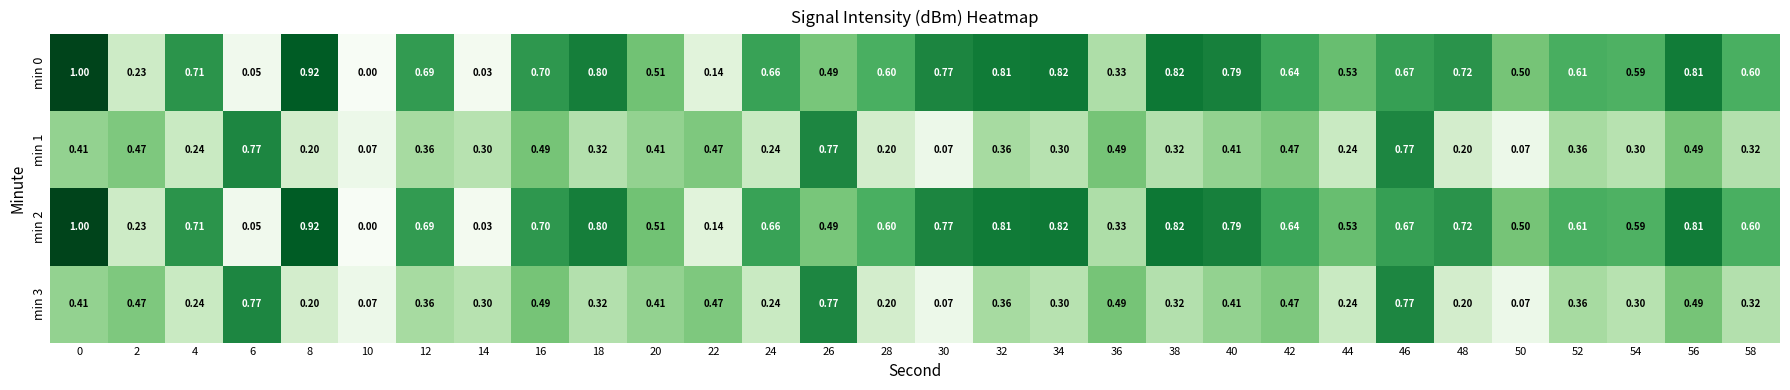

Is the value of min 1 at 4 greater than the value of min 0 at 18?

No